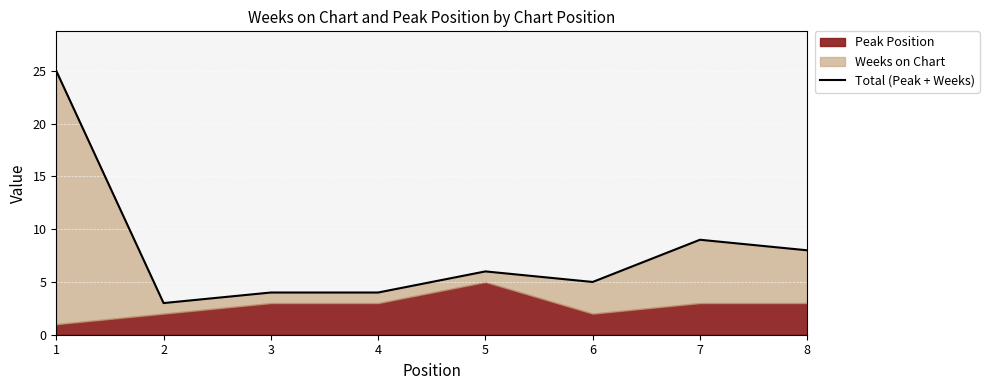

At which label does the data first exceed 6?

1